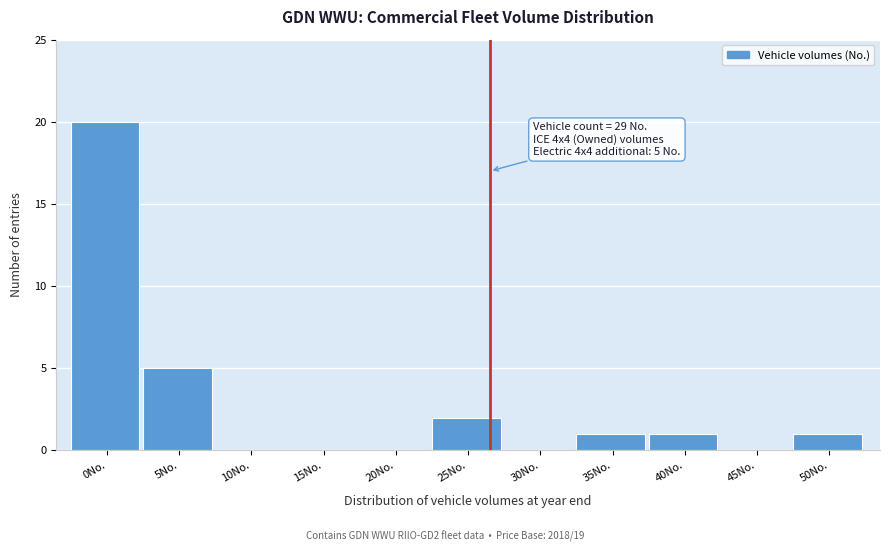

Reading left to right, list all the values displayed in this chart.

0No.=20	5No.=5	10No.=0	15No.=0	20No.=0	25No.=2	30No.=0	35No.=1	40No.=1	45No.=0	50No.=1